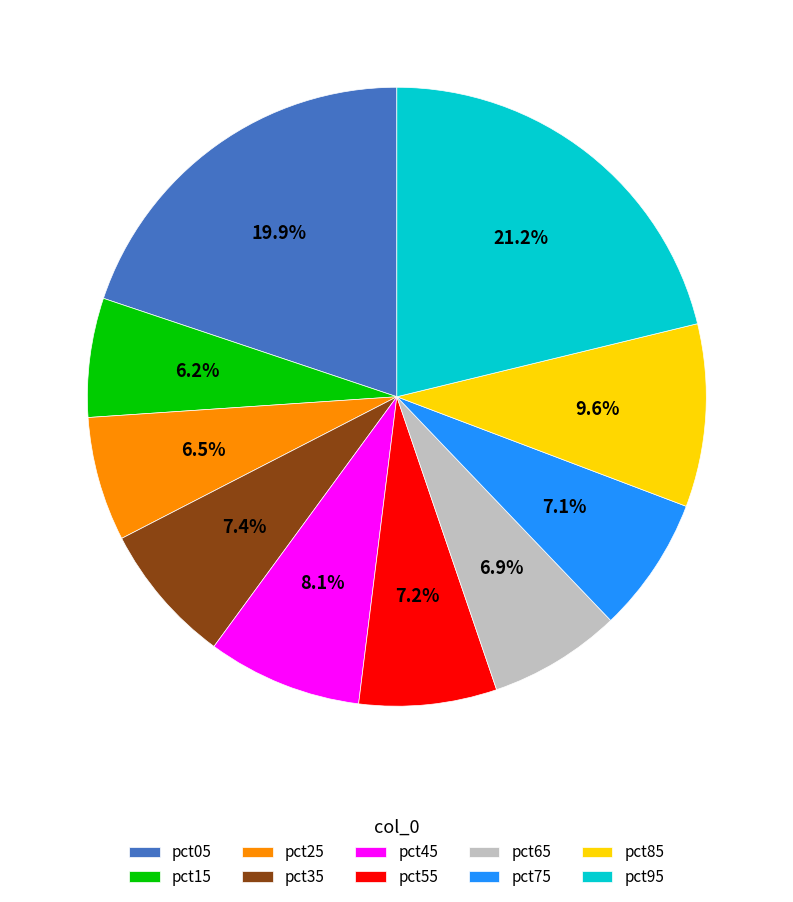

How many segments does this pie chart have?

10